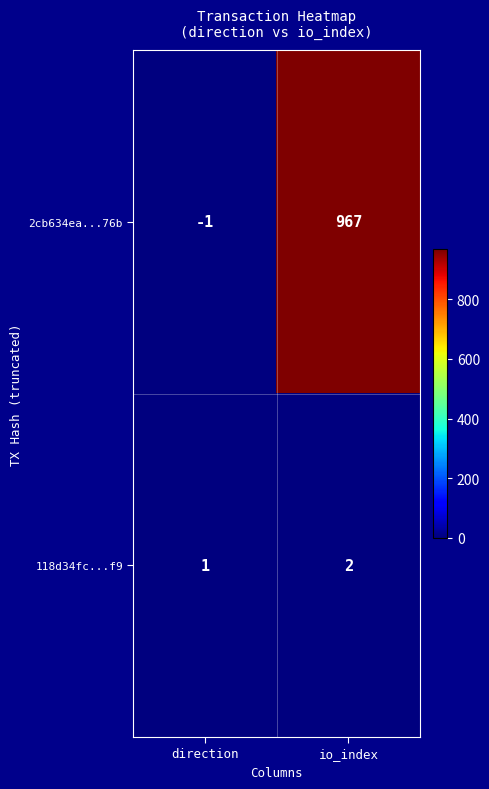

Rank the categories by 118d34fc...f9 value from lowest to highest.

direction, io_index